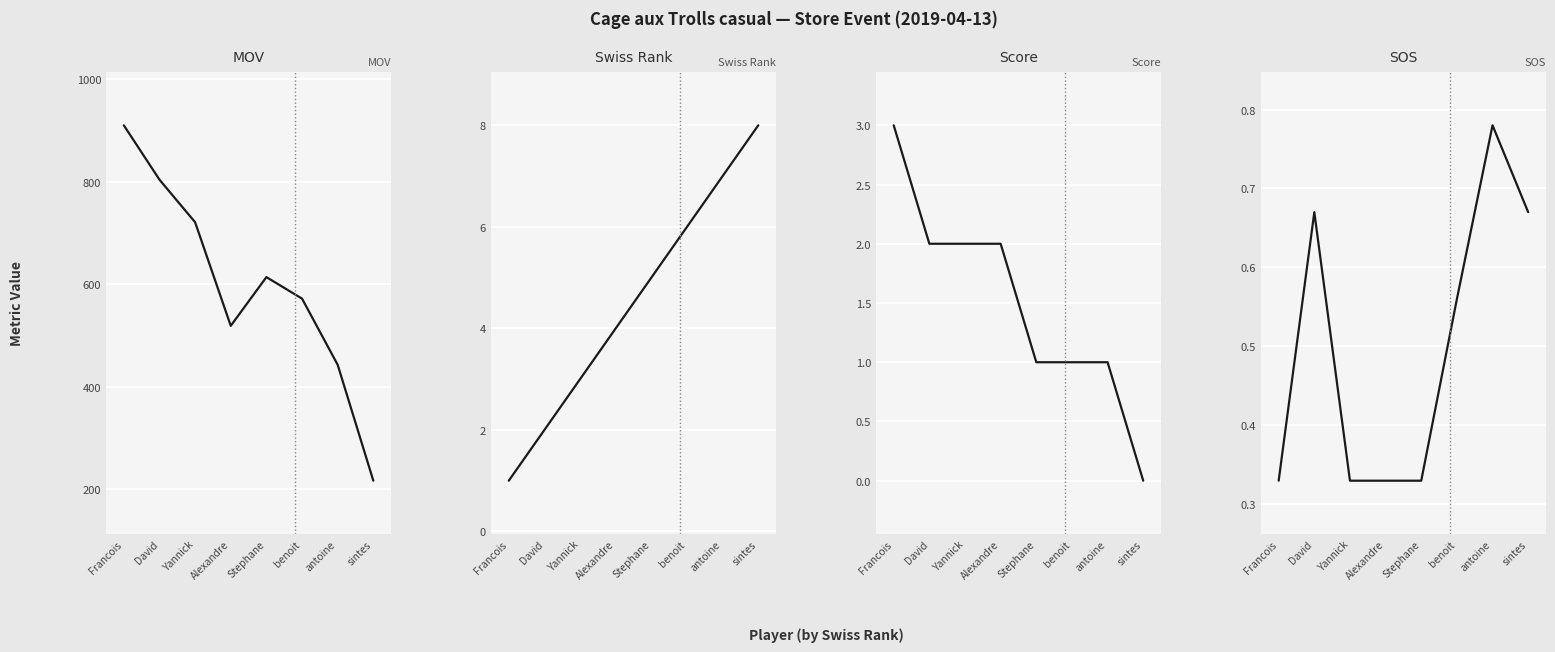

Is this an area chart (filled region under the line)?

No